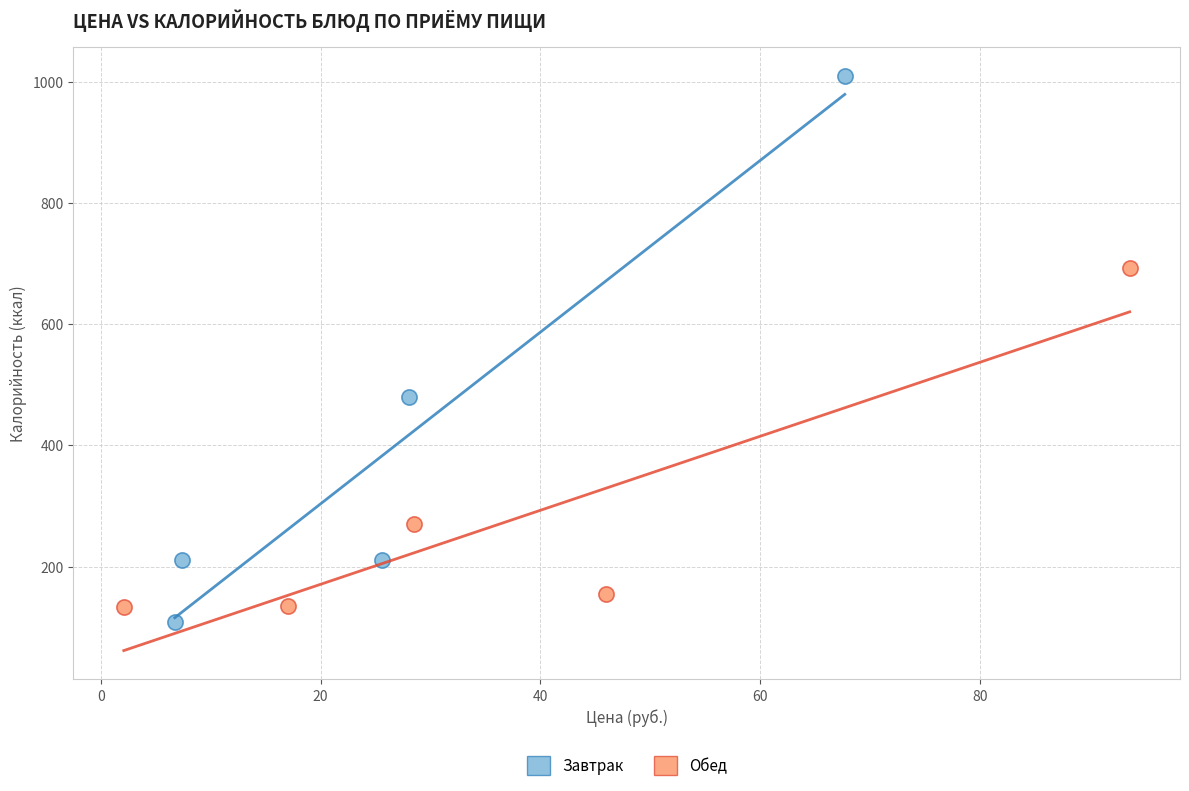

What are all the series names shown in the legend?

Завтрак, Обед